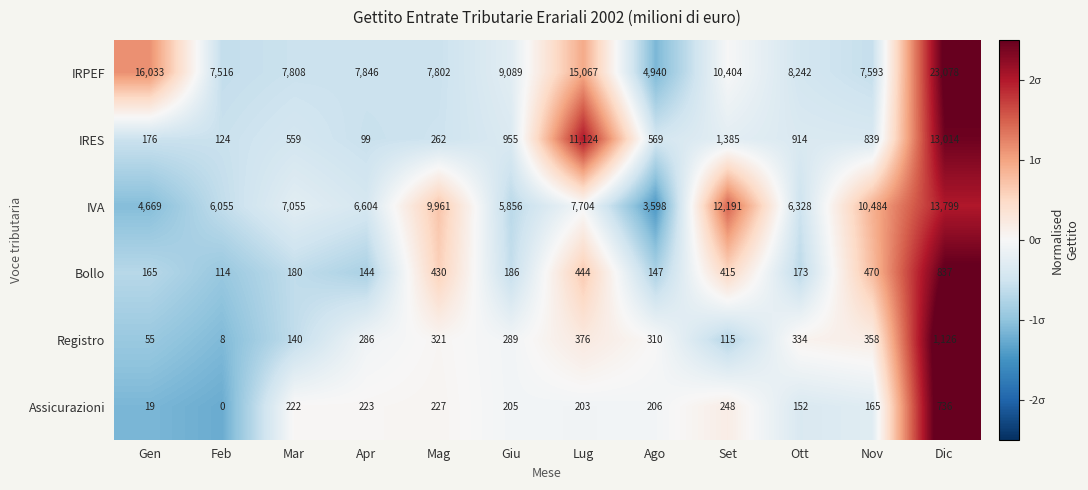

What is the minimum value shown in the chart?

0